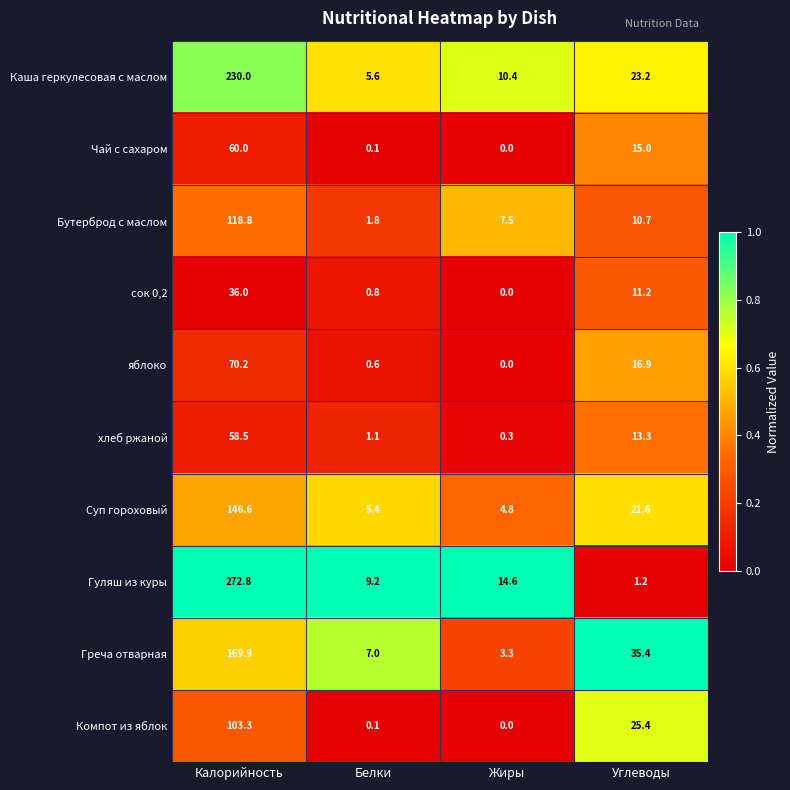

What is the sum of the Бутерброд с маслом values at Жиры and Белки?

9.3